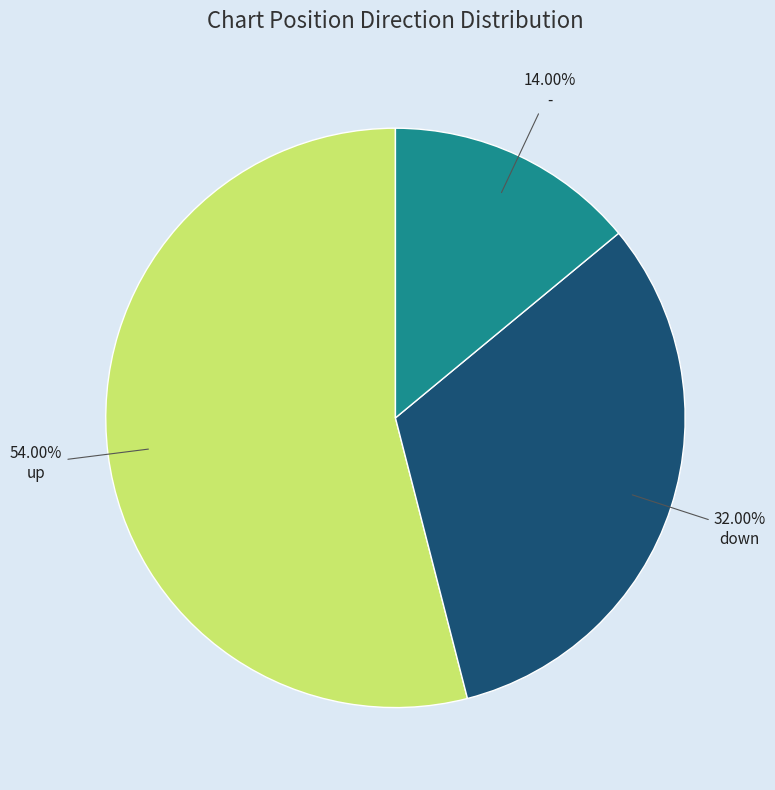

How many slices are in this pie chart?

3